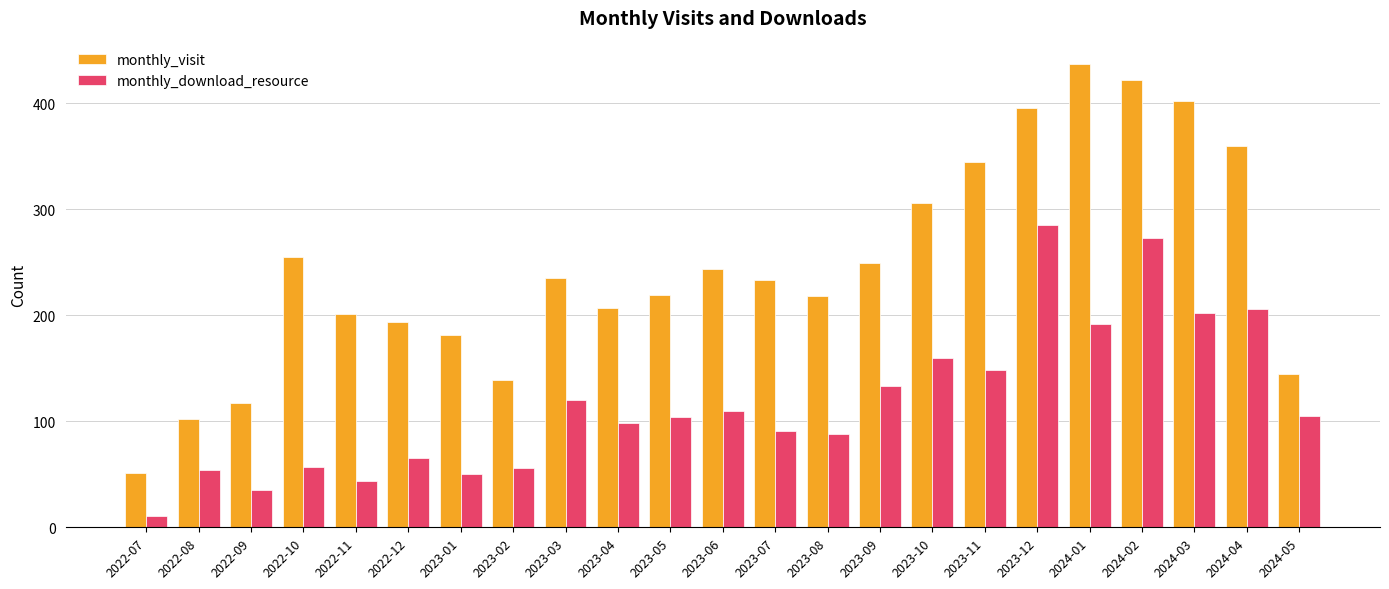

Which series changed the most between 2022-12 and 2023-09?

monthly_download_resource